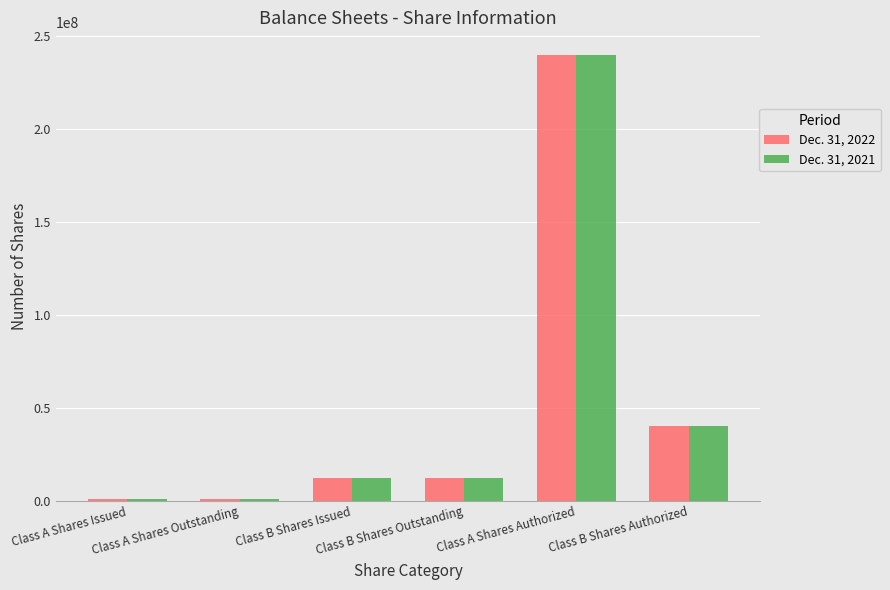

Count the number of data series in this chart.

2